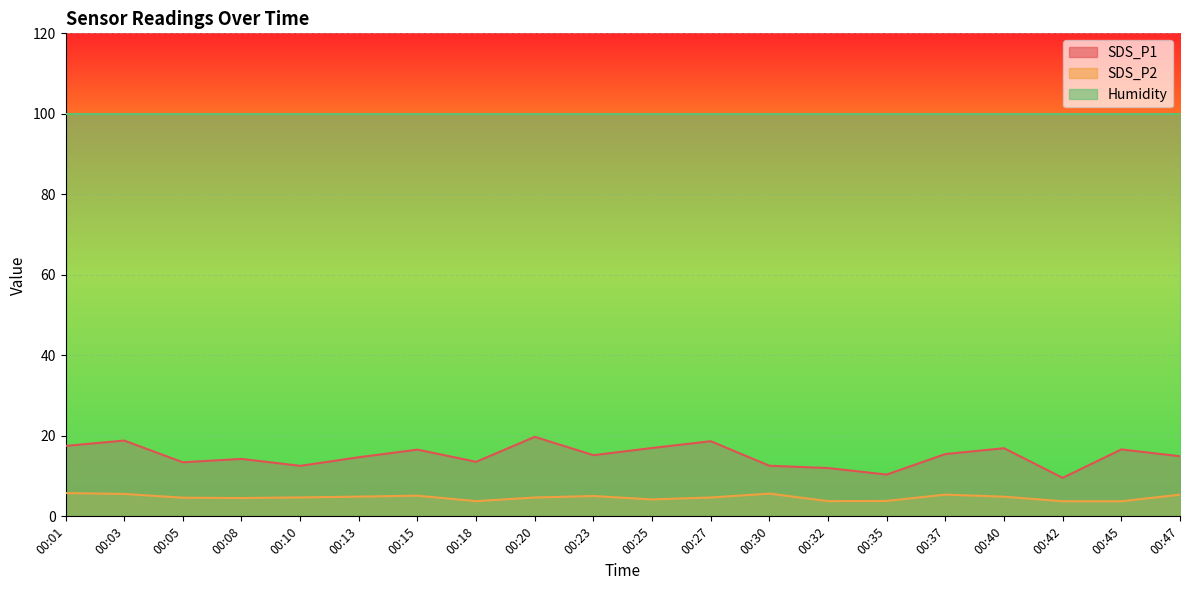

What are all the series names shown in the legend?

SDS_P1, SDS_P2, Humidity